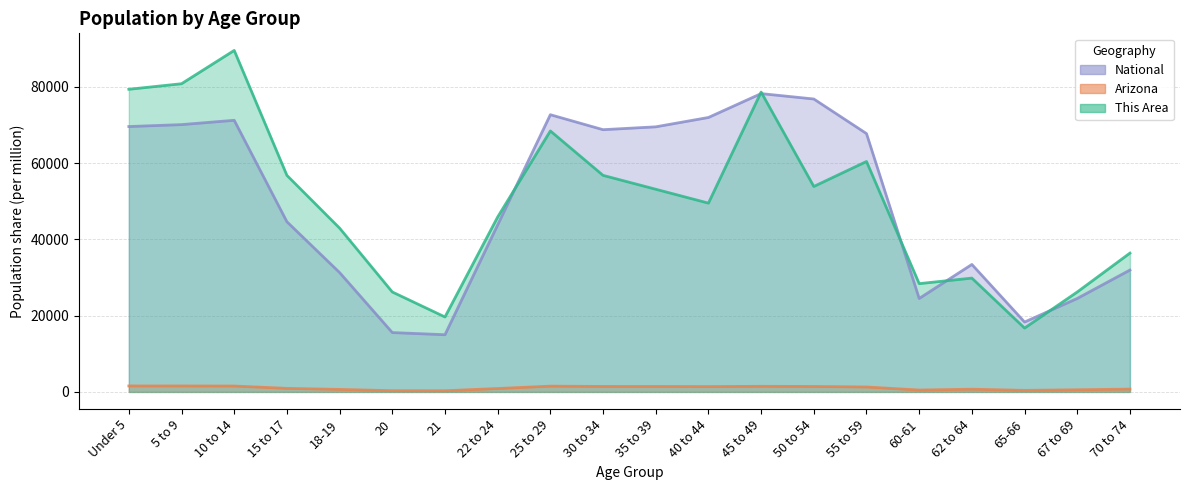

What is the difference between the highest and lowest values at 45 to 49?

77188.3